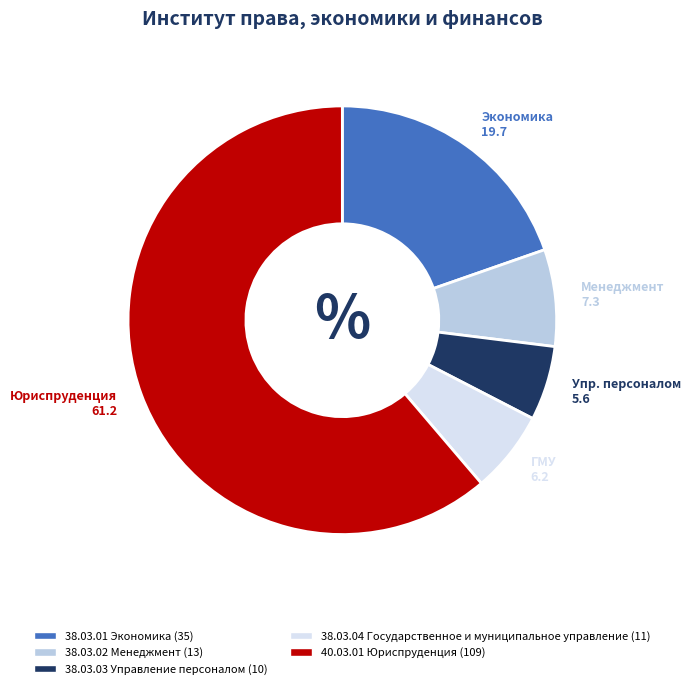

Count the number of slices in the pie.

5